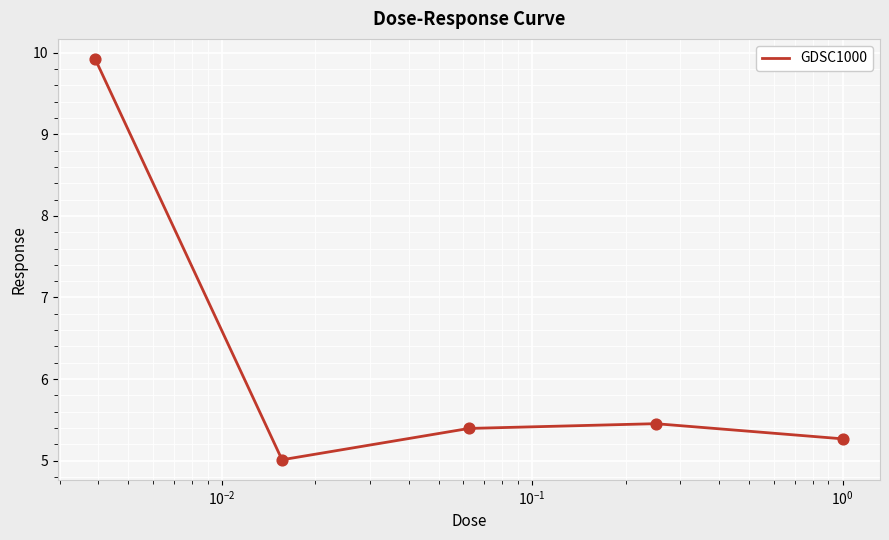

What is the greatest value displayed?

9.9